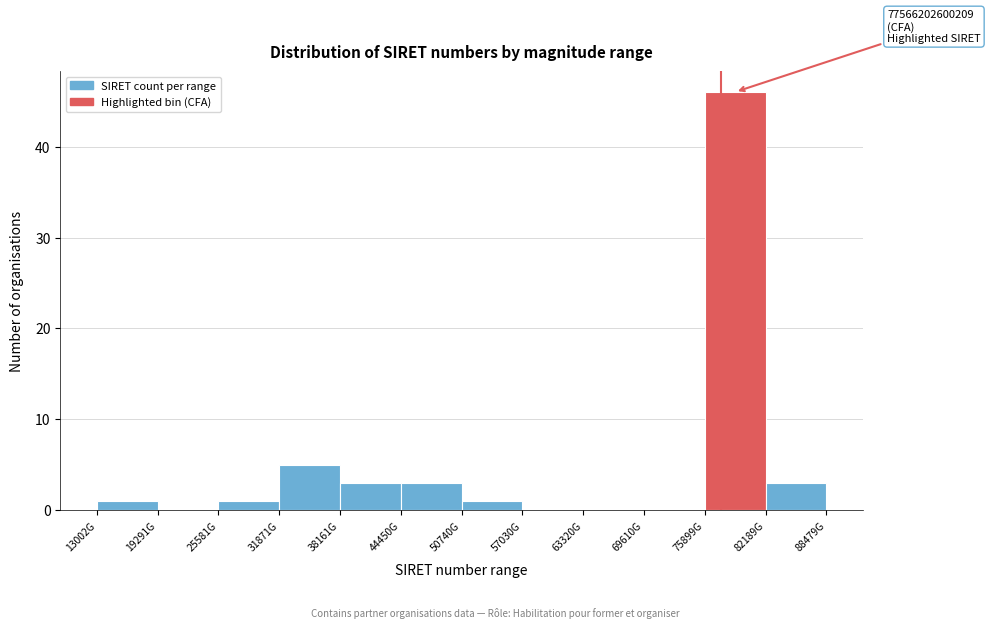

Reading left to right, extract all data points from this chart.

13002G=1	19291G=0	25581G=1	31871G=5	38161G=3	44450G=3	50740G=1	57030G=0	63320G=0	69610G=0	75899G=46	82189G=3